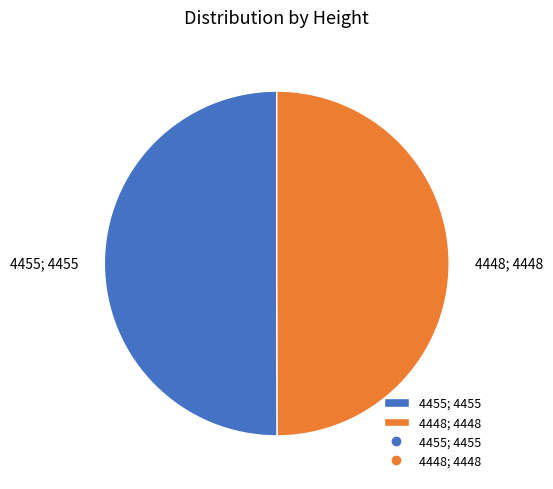

Approximately how many times larger is the value at 4455; 4455 compared to 4448; 4448?

1.0